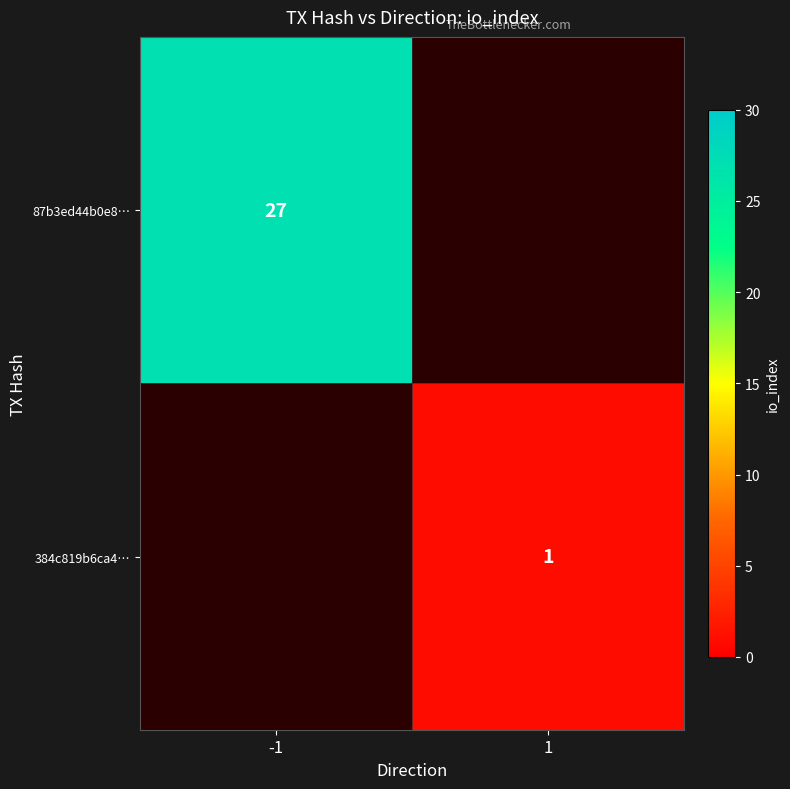

Is it true that 384c819b6ca4… equals 1 at 1?

True